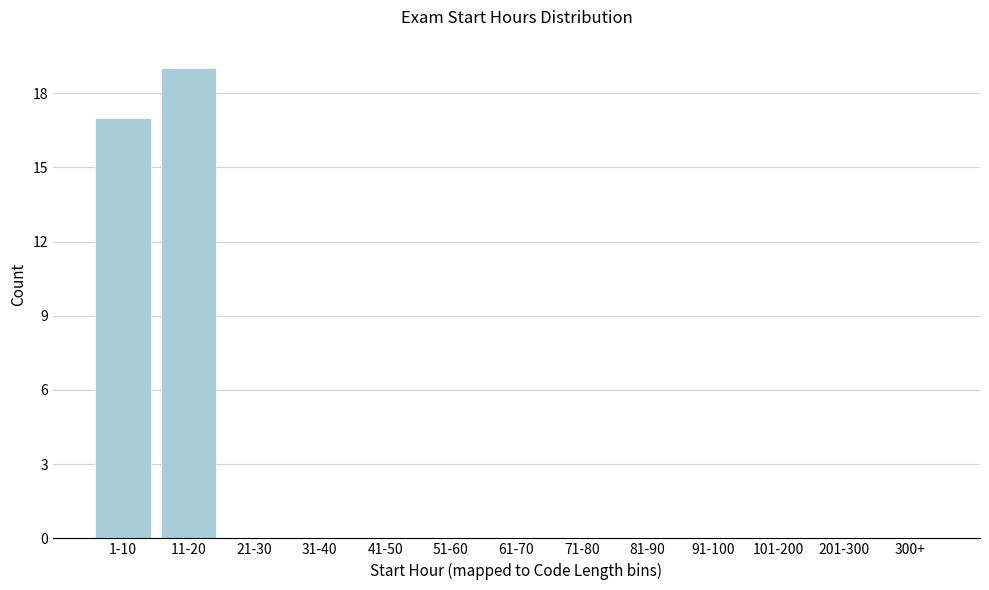

Reading right to left, list all the values displayed in this chart.

300+=0	201-300=0	101-200=0	91-100=0	81-90=0	71-80=0	61-70=0	51-60=0	41-50=0	31-40=0	21-30=0	11-20=19	1-10=17